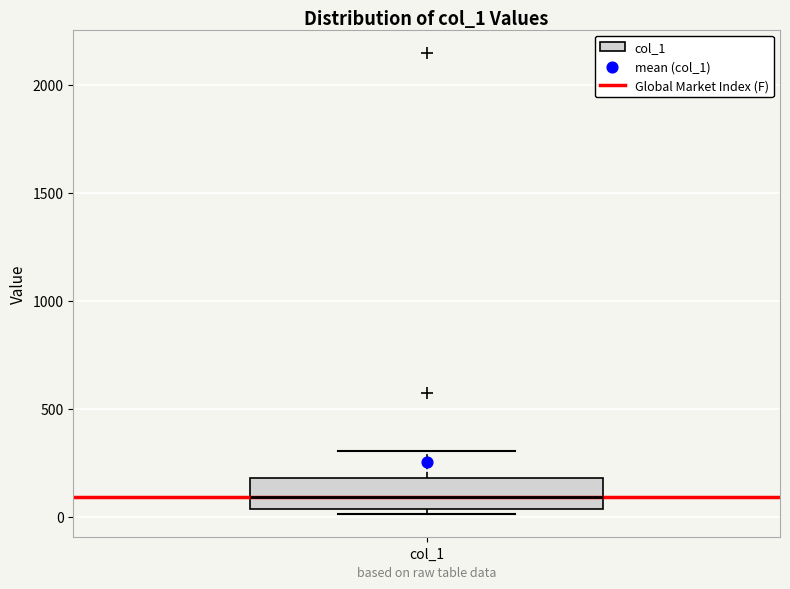

Transcribe this box plot: give where the median line is, the range the box spans, and where the two whiskers end, as read against the y-axis. The values are not printed on the chart, so give them approximately, as read against the axis.

median 100, box 50 to 200, whiskers 0 to 300